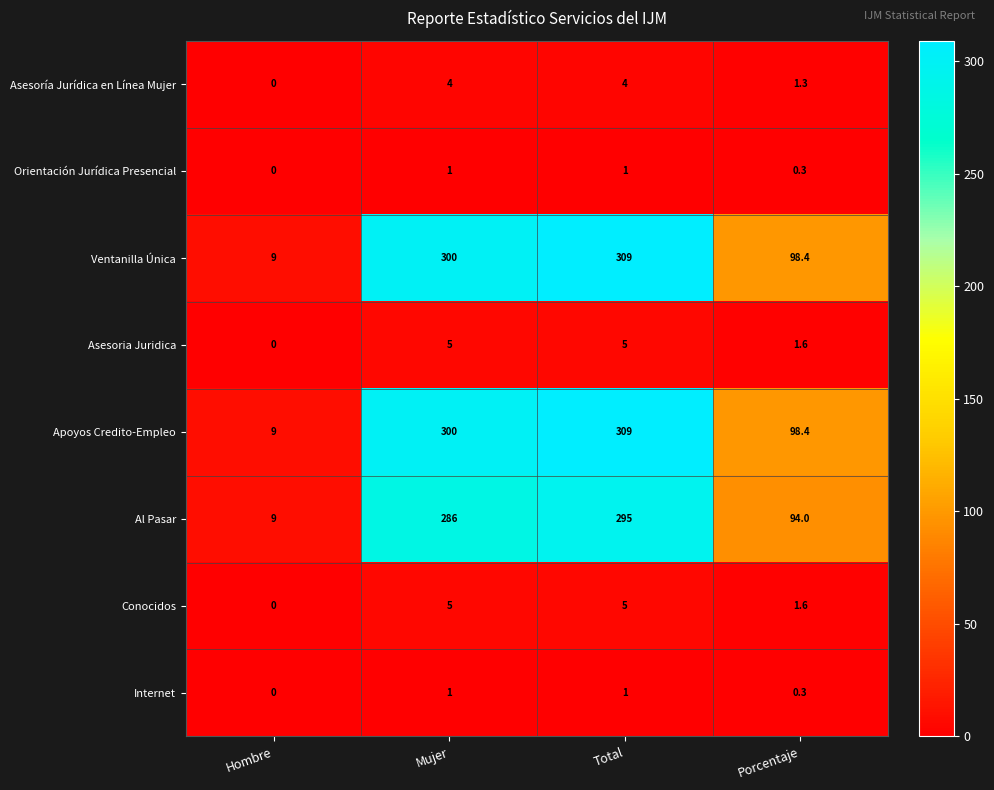

Is it true that Asesoria Juridica equals 1.6 at Porcentaje?

True